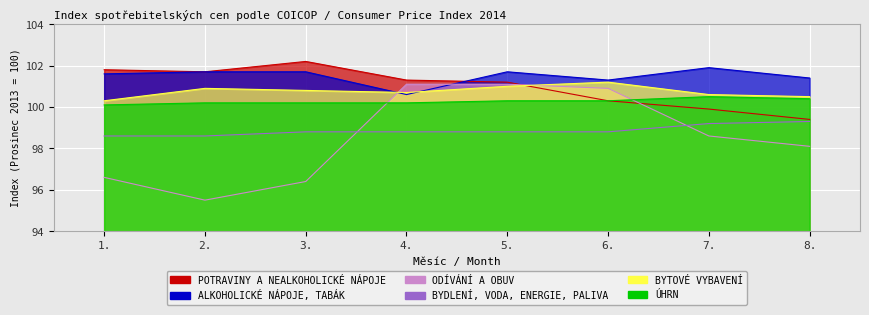

Between 7. and 3., which is larger?

3.